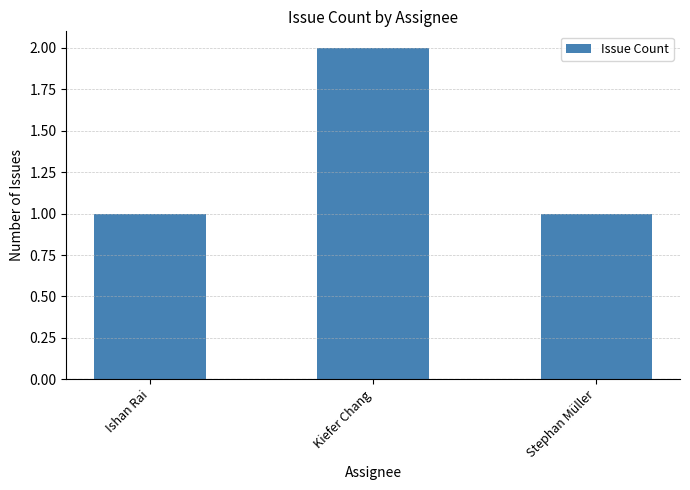

Does the chart contain any negative values?

No